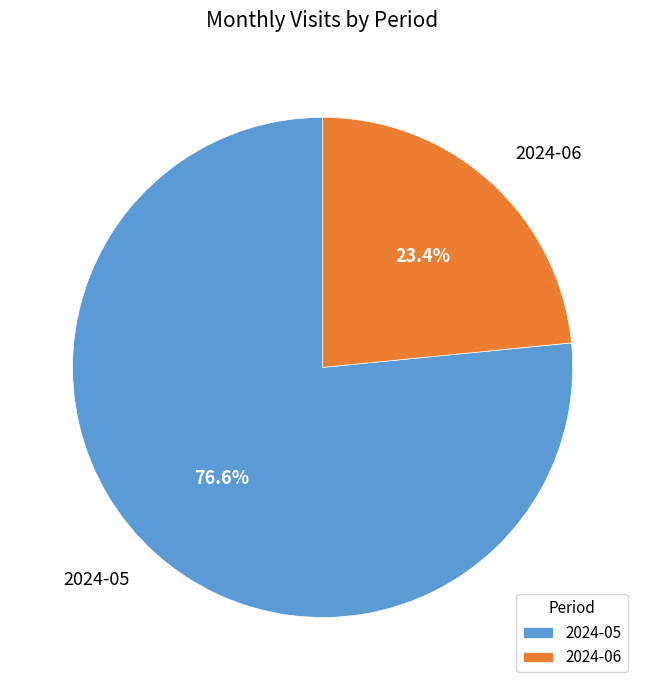

To the nearest percent, what is the difference between the largest and smallest slice percentages?

53%